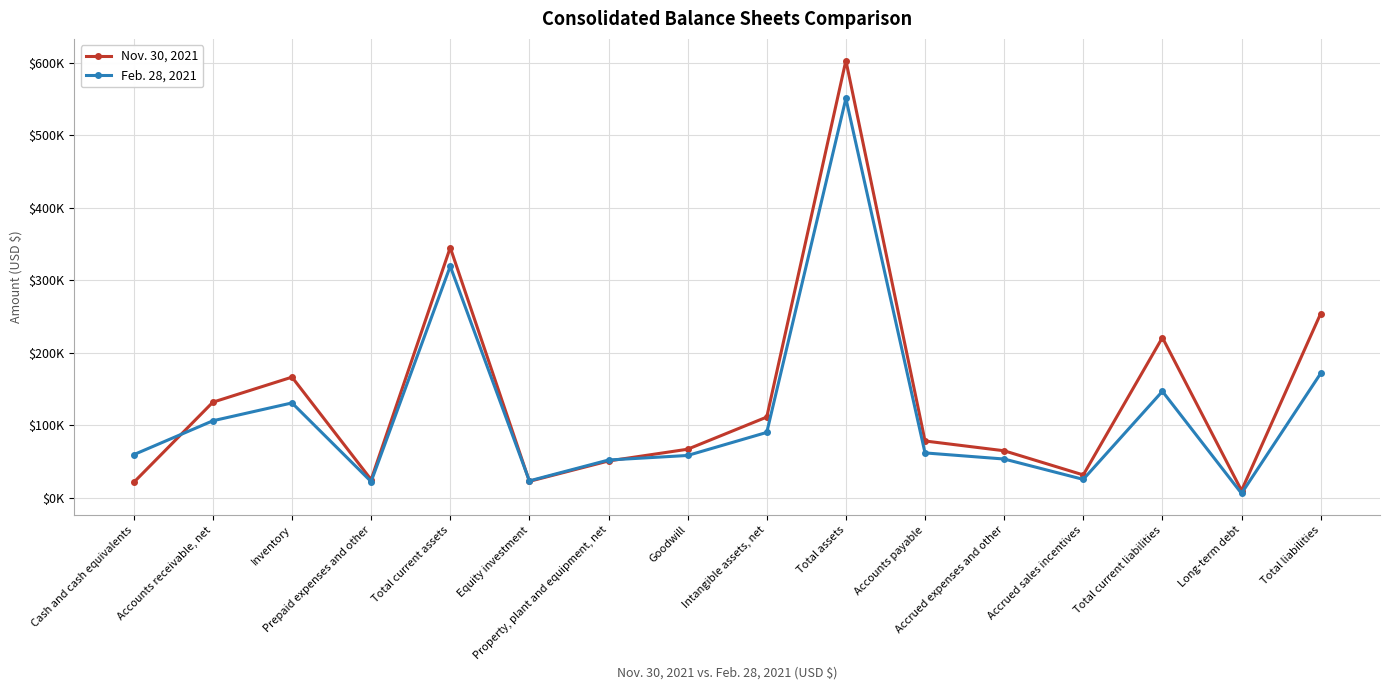

In Feb. 28, 2021, how many points are higher than both neighbors (excluding endpoints)?

4